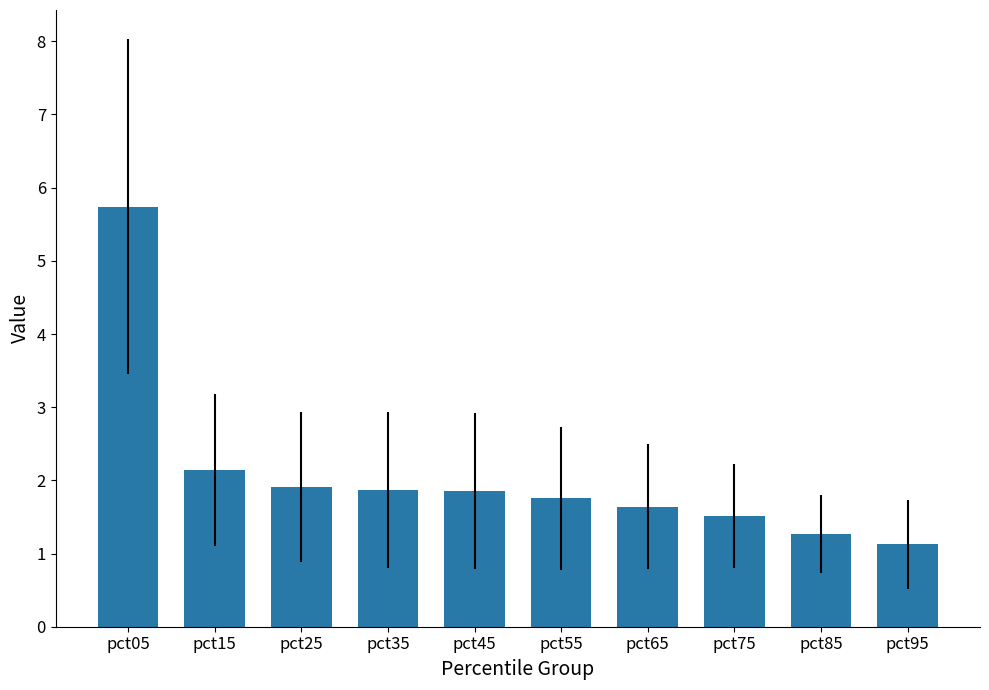

Approximately how many times larger is the value at pct05 compared to pct35?

3.1